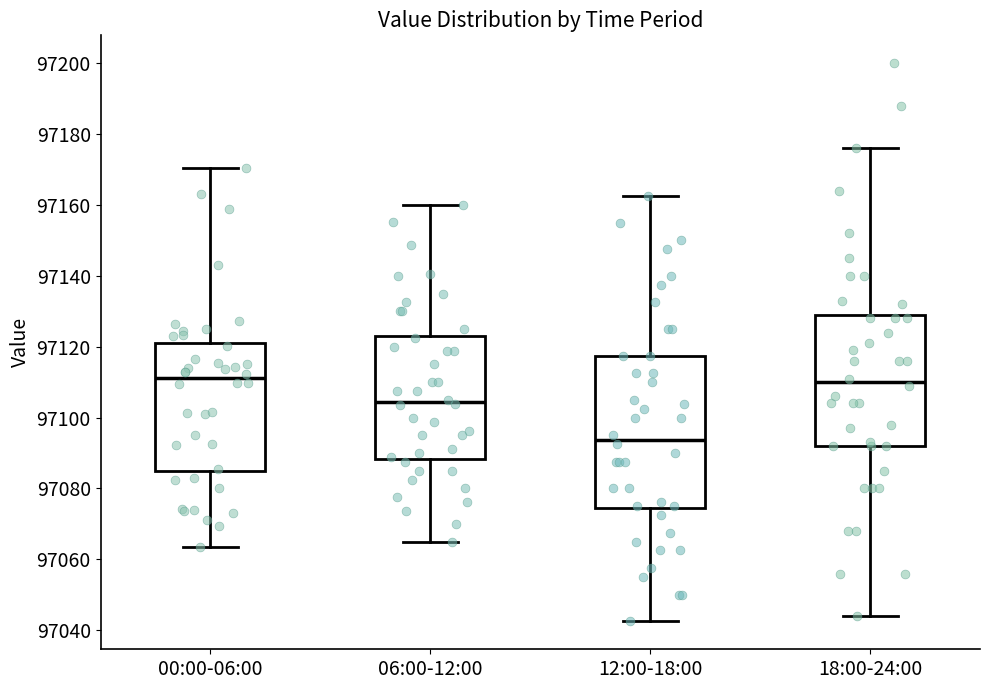

Which box is the tallest, from its lower edge to its upper edge?

12:00-18:00